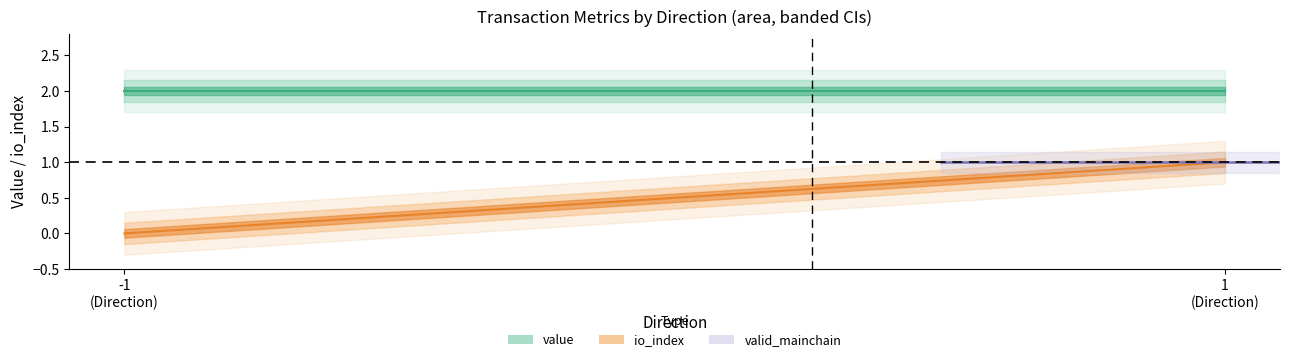

Is the value of value (center) at 1
(Direction) greater than the value of valid_mainchain (center) at -1
(Direction)?

Yes